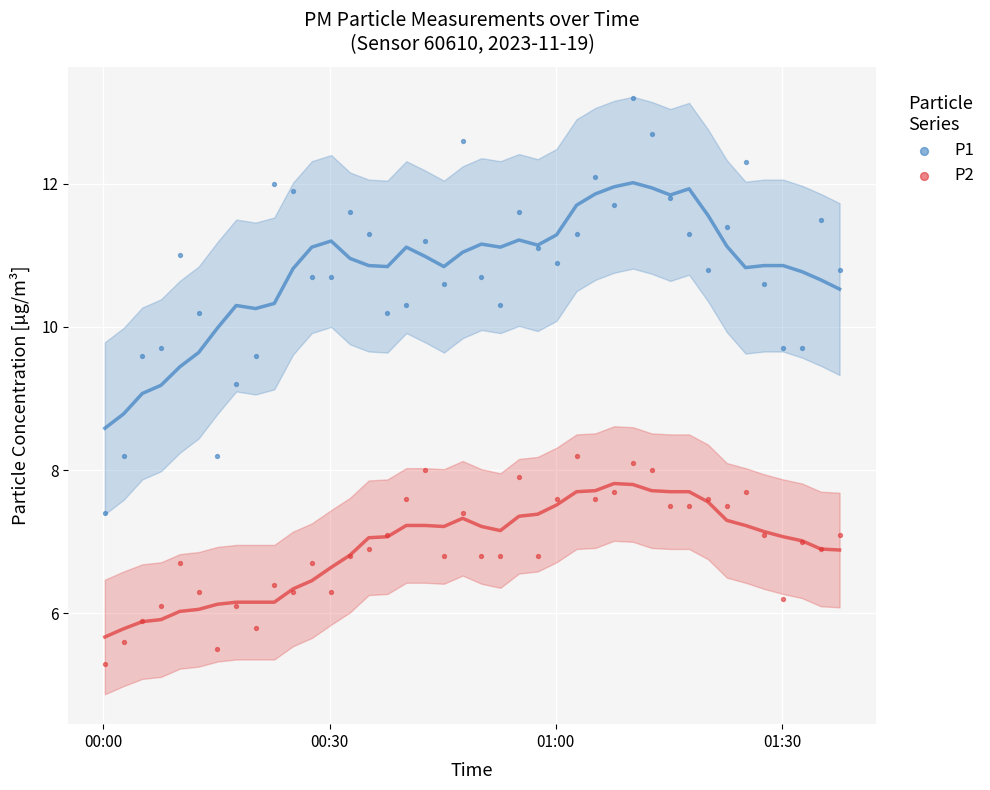

Across all data points, what is the range of Y values (max minus min)?

7.9